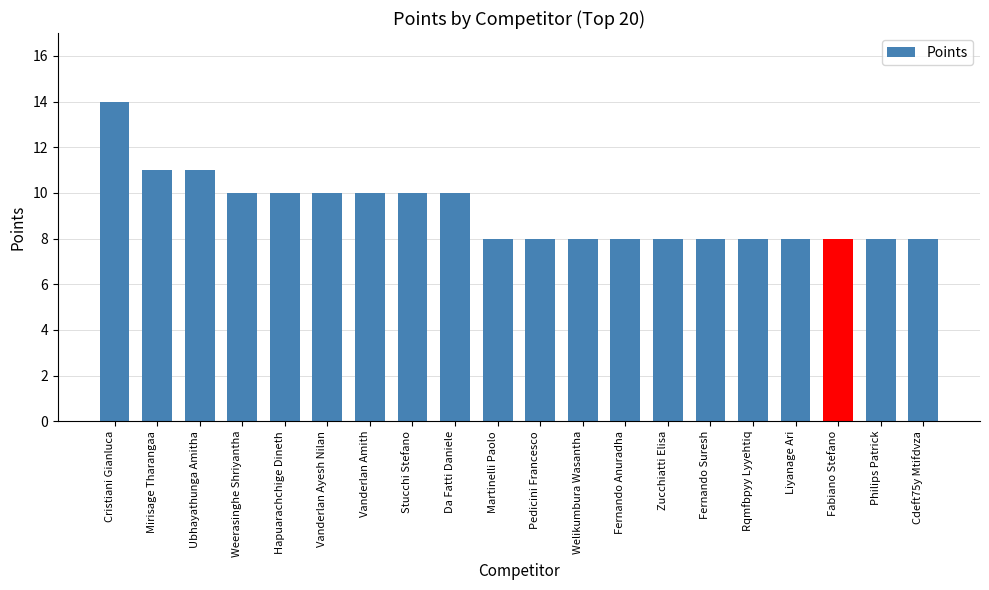

What is the label of the 2nd bar from the right?

Philips Patrick